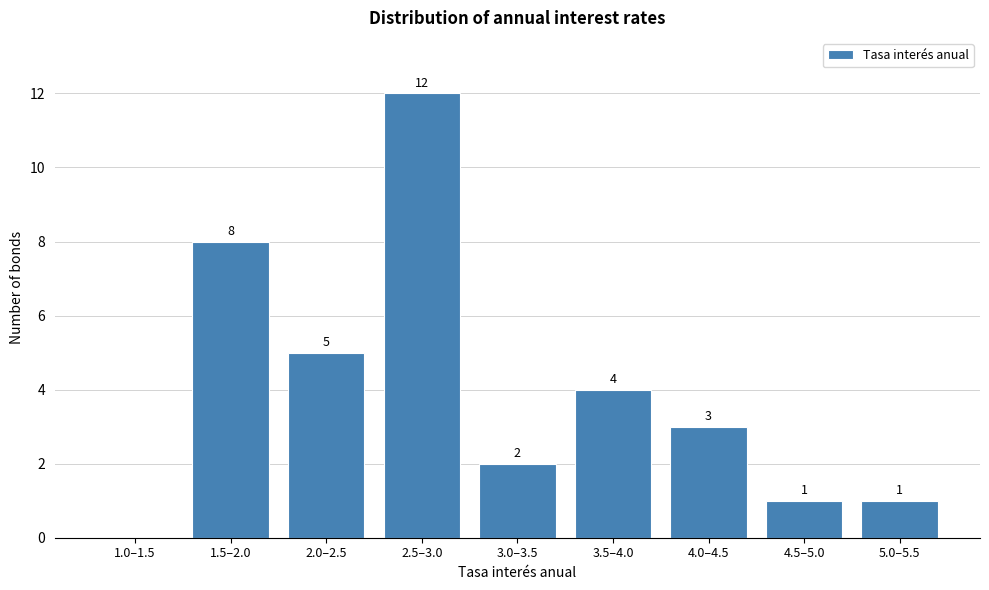

Reading right to left, list all the values displayed in this chart.

5.0–5.5=1	4.5–5.0=1	4.0–4.5=3	3.5–4.0=4	3.0–3.5=2	2.5–3.0=12	2.0–2.5=5	1.5–2.0=8	1.0–1.5=0